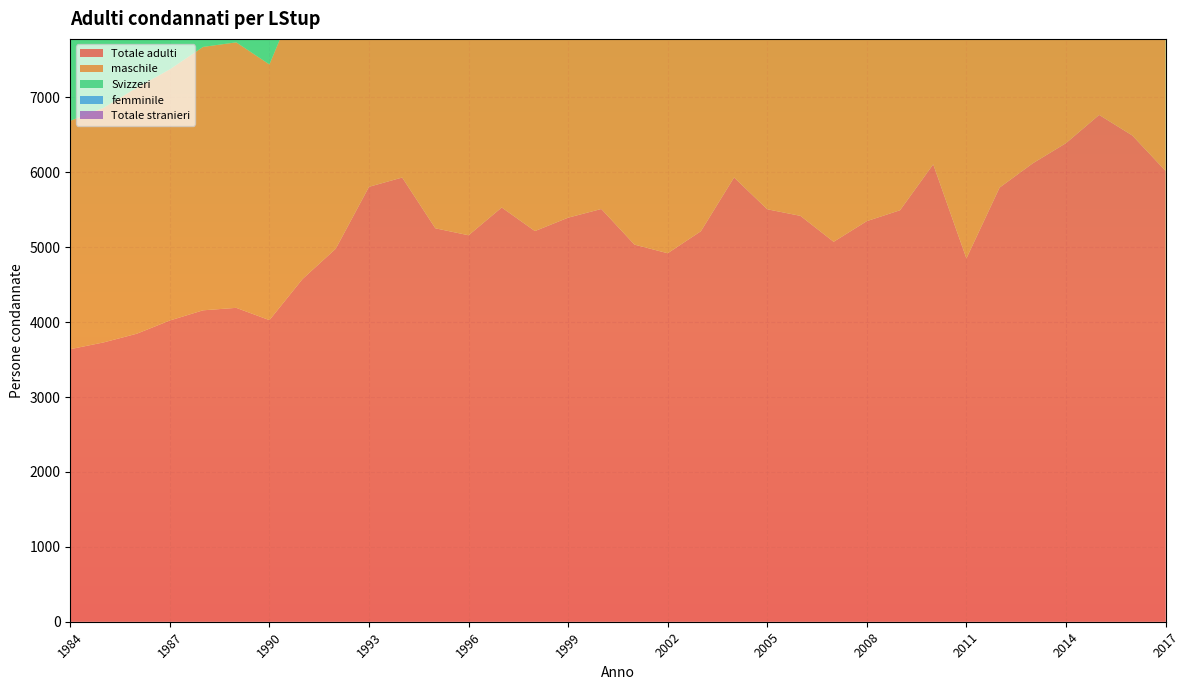

Reading left to right, transcribe all the data shown in this chart.

Totale adulti: 3639	3729	3845	4022	4158	4191	4027	4577	4981	5807	5931	5253	5160	5531	5216	5395	5511	5035	4920	5214	5932	5507	5419	5073	5349	5494	6107	4851	5797	6121	6390	6767	6492	6020
maschile: 3049	3133	3284	3354	3517	3545	3414	3925	4335	4991	5111	4576	4457	4748	4522	4700	4806	4368	4395	4641	5242	4901	4786	4476	4783	4914	5506	4358	5309	5580	5835	6165	5903	5457
Svizzeri: 2595	2694	2660	2776	2850	2769	2561	2592	2673	3225	3266	2923	2890	2951	2419	2344	2355	2194	1950	2112	2347	2281	2339	2122	2270	2212	2332	1818	2017	2079	2341	2612	2433	2365
femminile: 590	596	561	668	641	646	613	652	646	816	820	677	703	783	694	695	705	667	525	573	690	606	633	597	566	580	601	493	488	541	555	602	589	563
Totale stranieri: 1044	1035	1185	1246	1308	1422	1466	1985	2308	2582	2665	2330	2270	2580	2797	3051	3156	2841	2970	3102	3585	3226	3080	2951	3079	3282	3775	3033	3780	4042	4049	4155	4059	3655